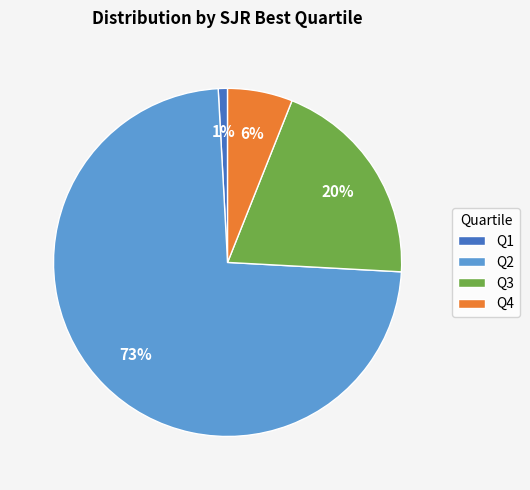

Which slice represents more than half of the pie?

Q2